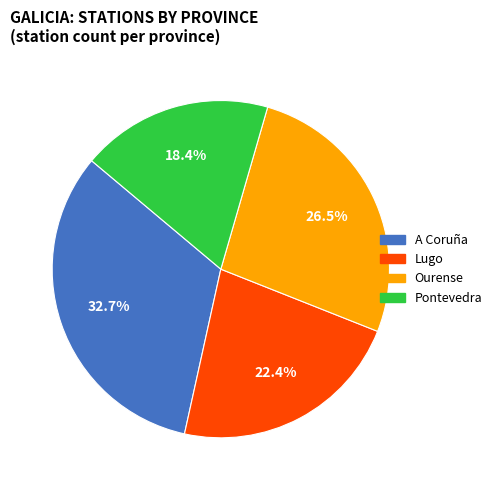

What is the largest slice in the pie chart?

A Coruña